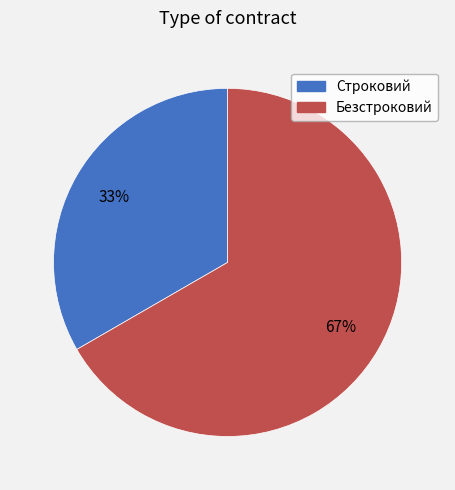

Approximately how many times larger is the value at Безстроковий compared to Строковий?

2.0